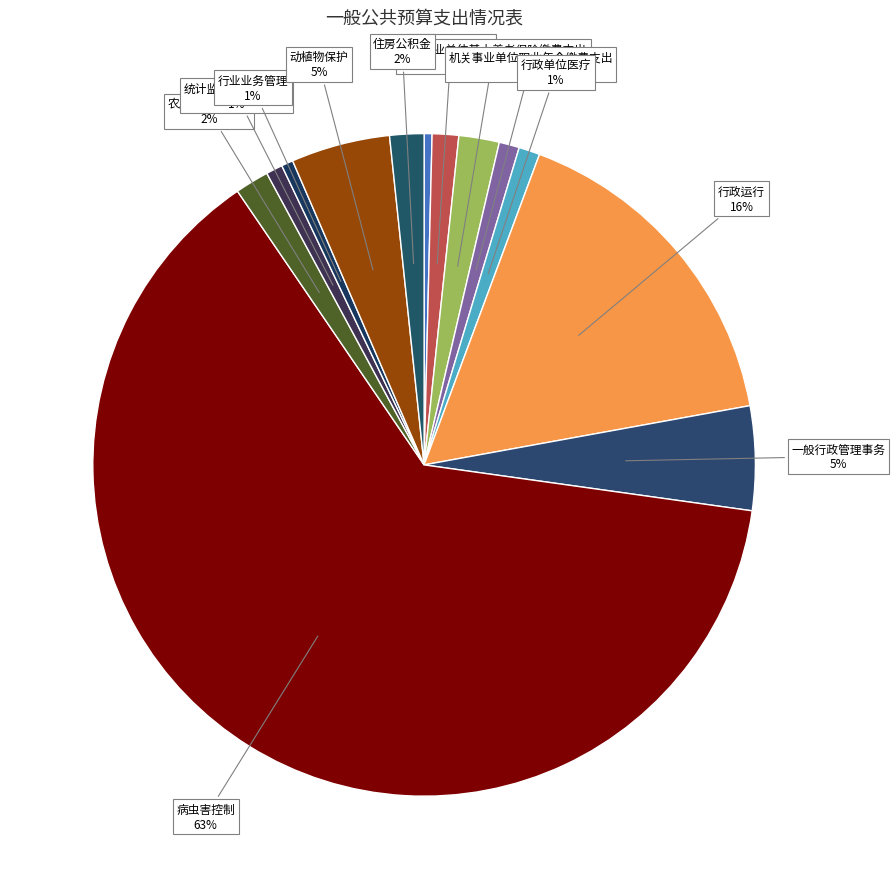

What is the largest slice in the pie chart?

病虫害控制